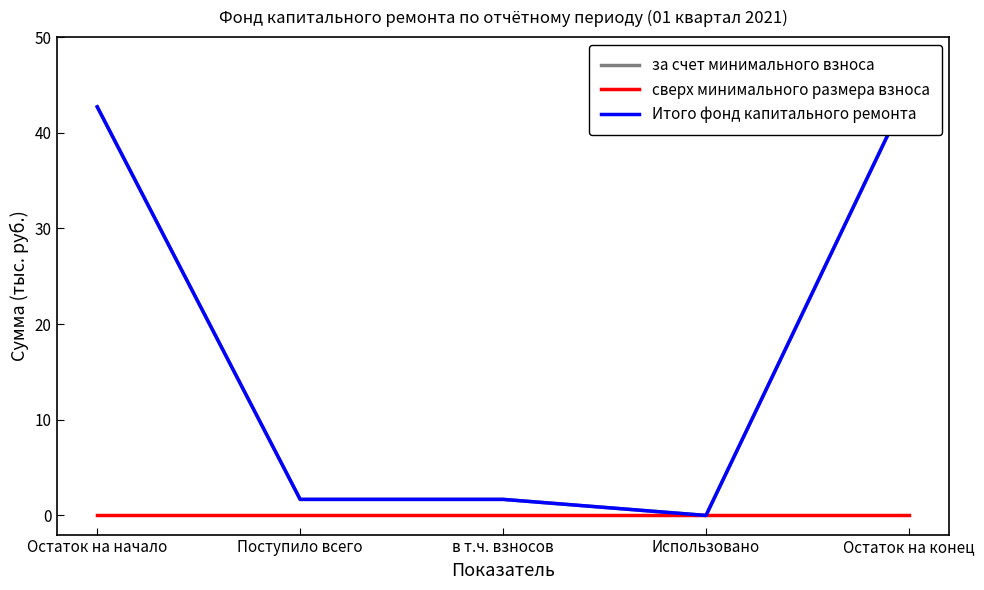

Reading left to right, transcribe all the data shown in this chart.

за счет минимального взноса: Остаток на начало=42.7	Поступило всего=1.7	в т.ч. взносов=1.7	Использовано=0.0	Остаток на конец=44.4
сверх минимального размера взноса: Остаток на начало=0.0	Поступило всего=0.0	в т.ч. взносов=0.0	Использовано=0.0	Остаток на конец=0.0
Итого фонд капитального ремонта: Остаток на начало=42.7	Поступило всего=1.7	в т.ч. взносов=1.7	Использовано=0.0	Остаток на конец=44.4